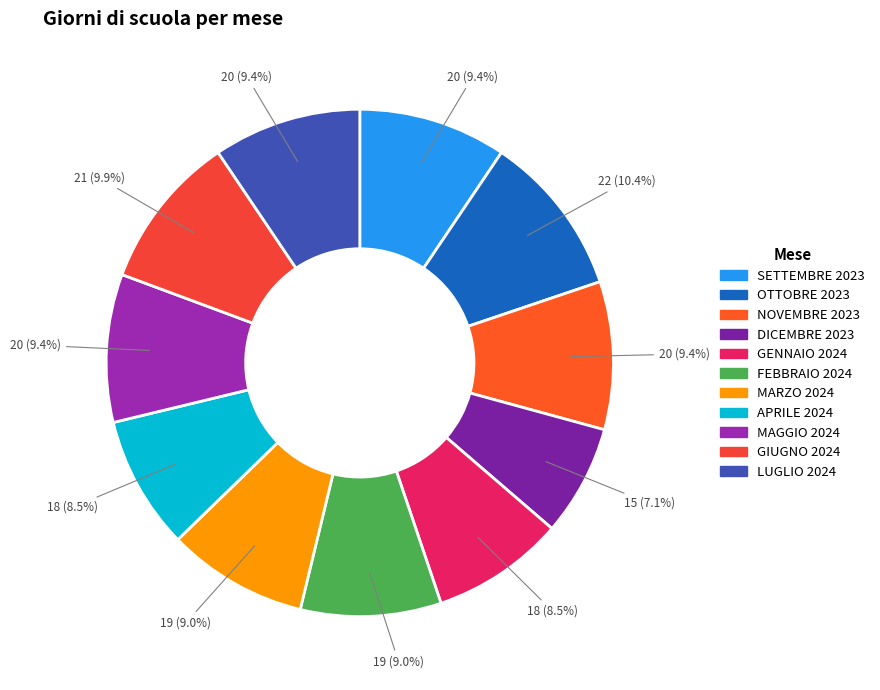

Is APRILE 2024 the majority of the pie?

No